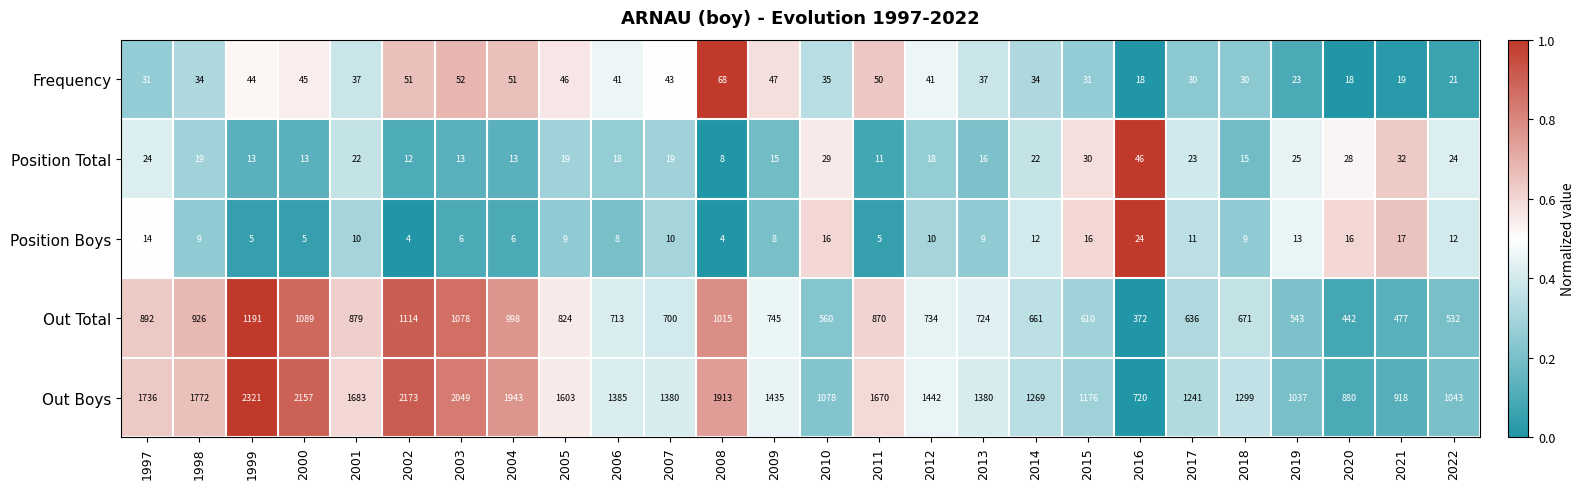

Which series has the largest range (max minus min)?

Out Boys